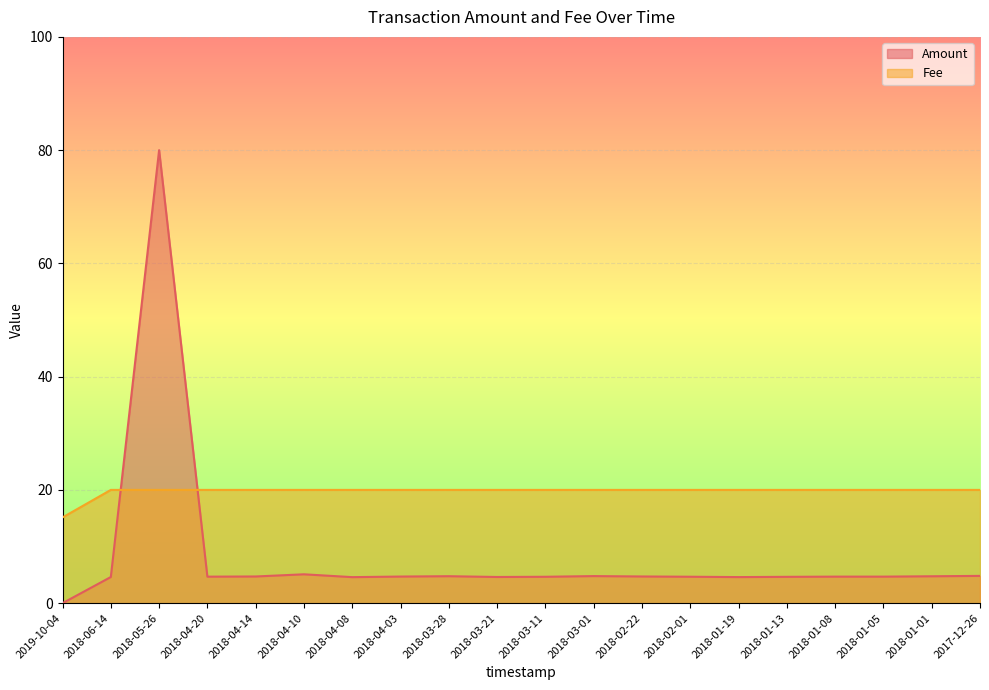

What is the difference between the maximum and minimum values in the Fee series?

4.9